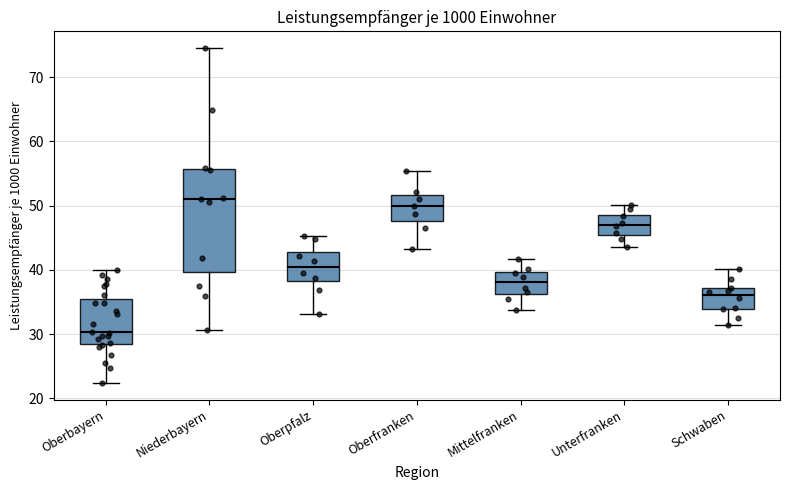

Which box's median line is the lowest?

Oberbayern